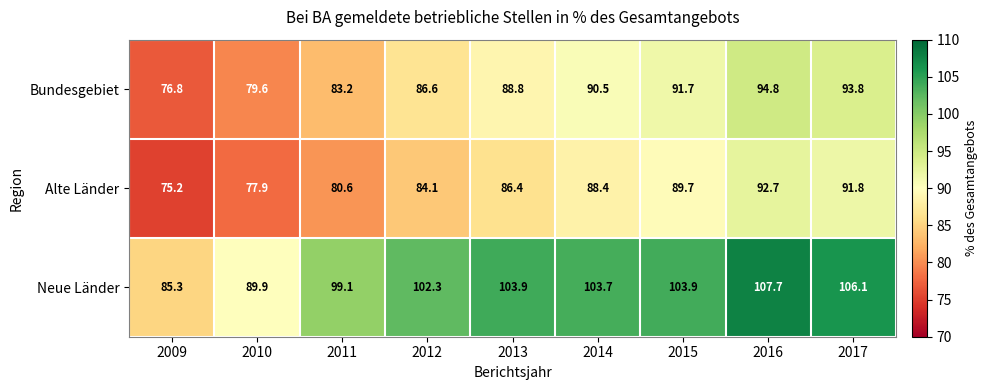

How many values in the Neue Länder series are below 103?

4